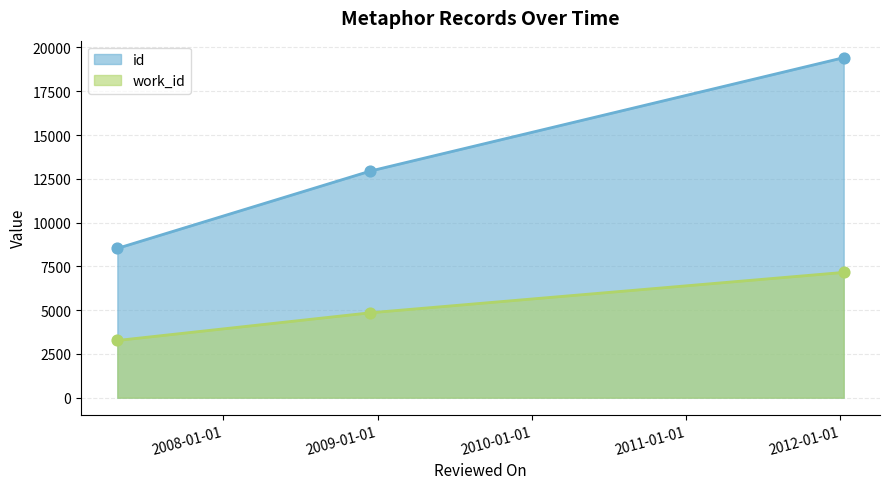

Which series reaches the maximum Y coordinate?

id